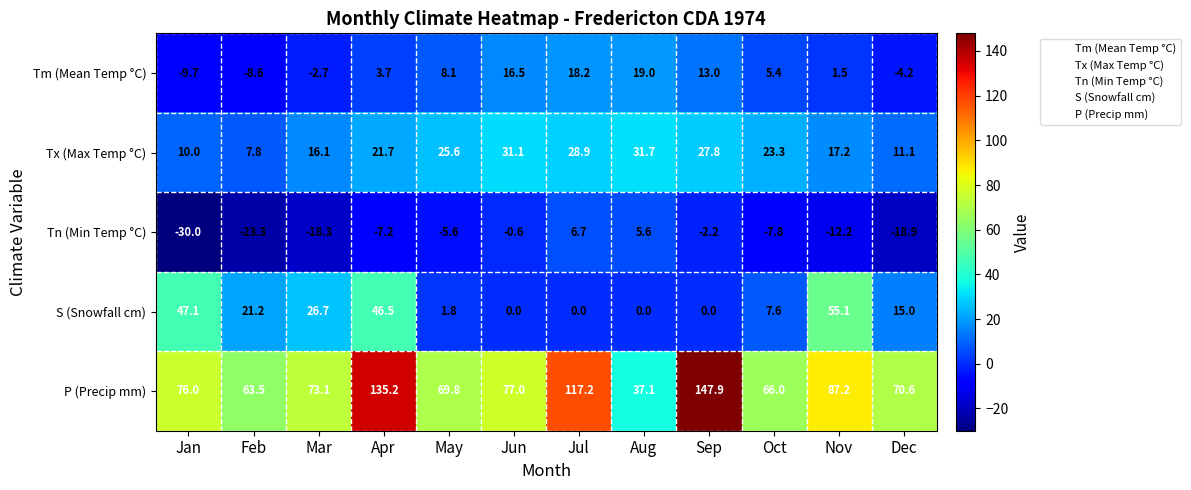

What is the spread (max minus min) of values at Nov?

99.4